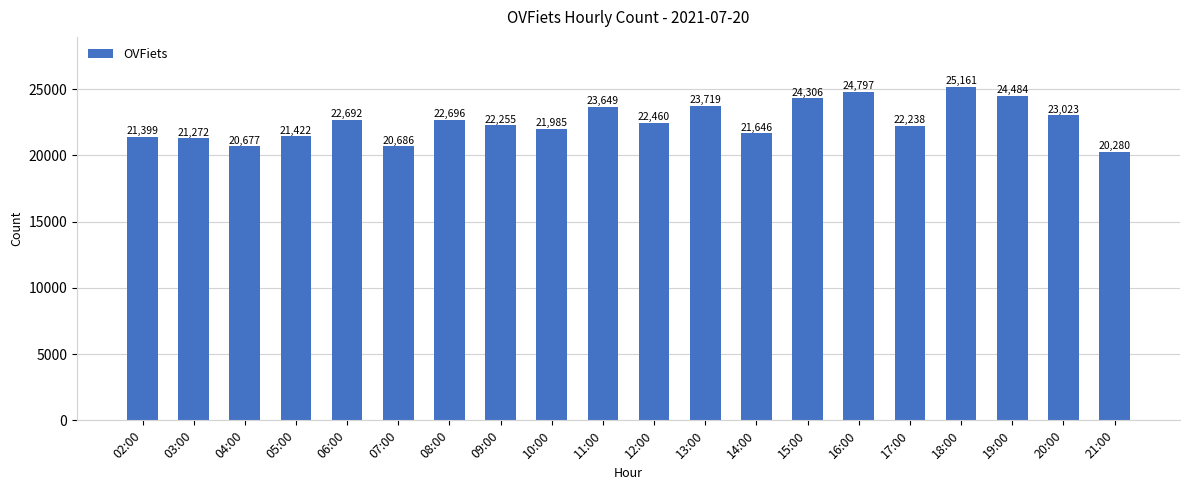

What is the difference between the values at 10:00 and 11:00?

1664